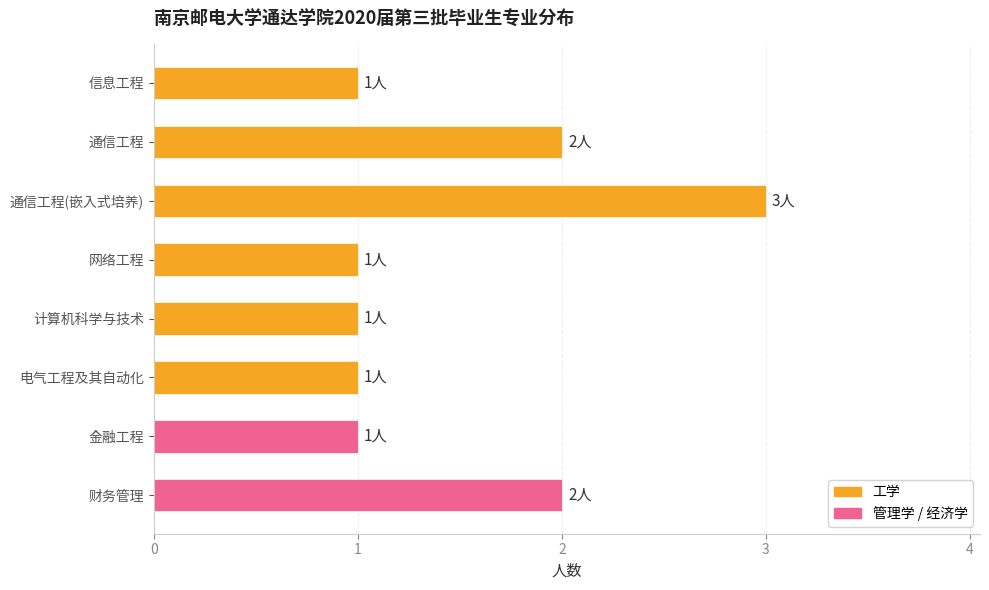

What is the maximum value shown in the chart?

3